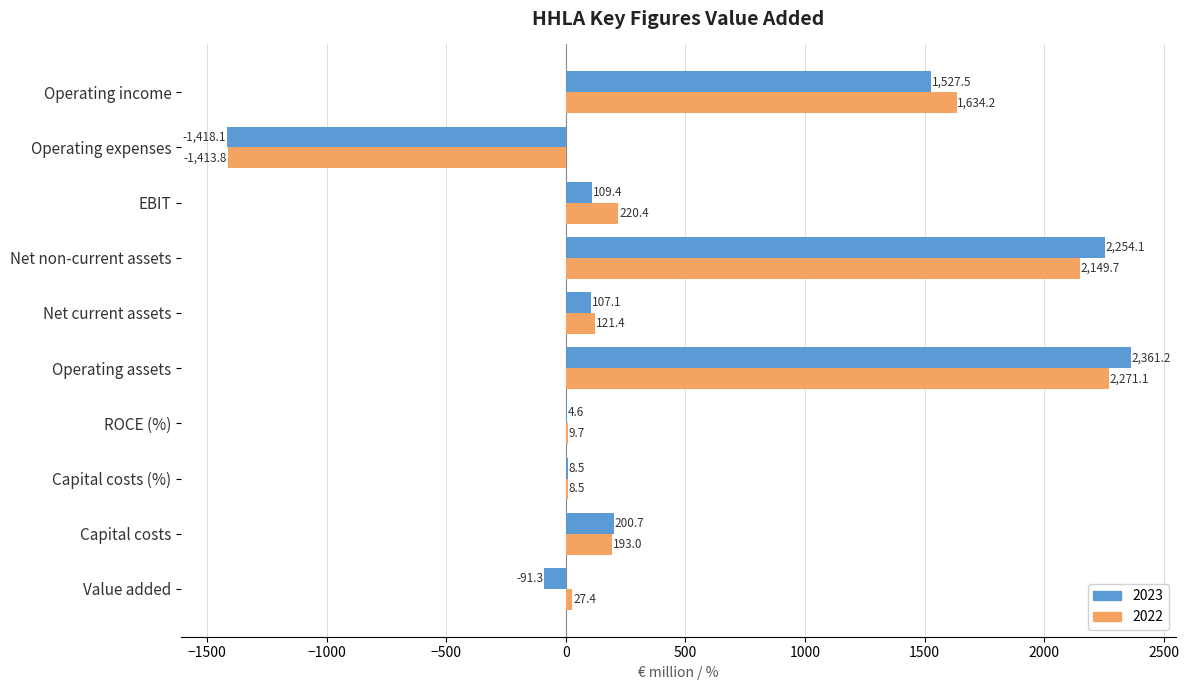

Is it true that 2023 equals 2361.2 at Operating assets?

True